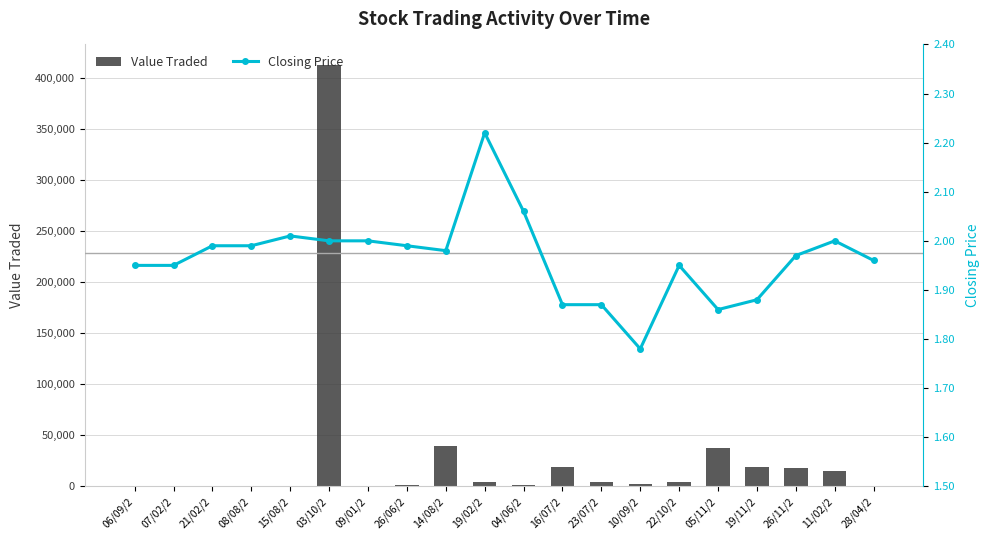

List the series in order of their overall mean, lowest first.

Closing Price, Value Traded